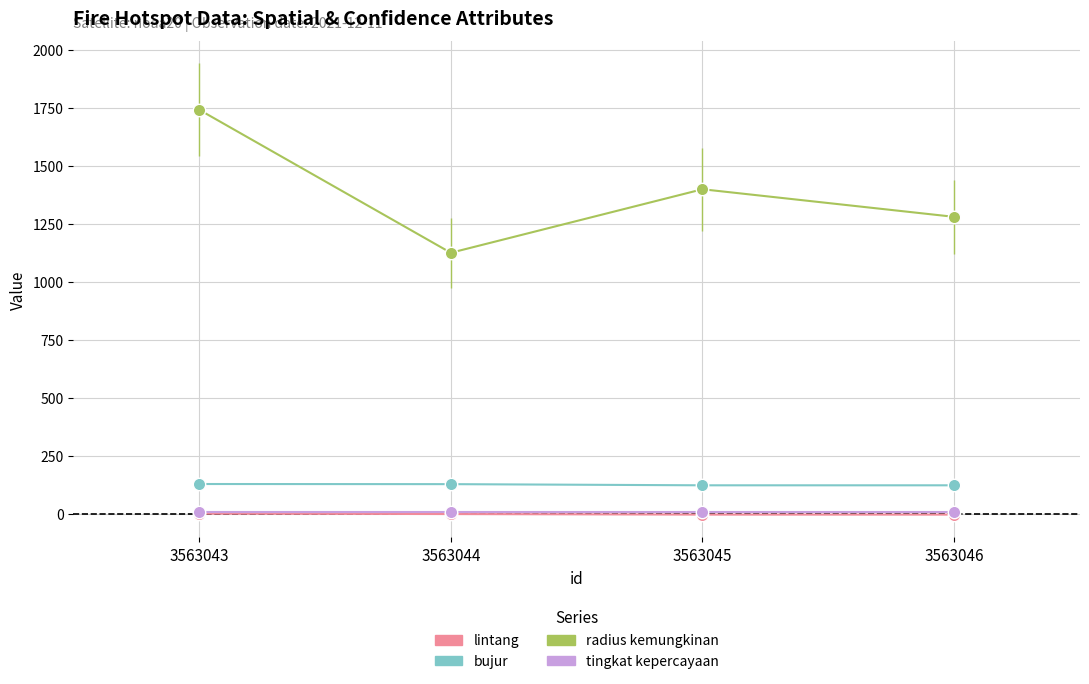

Which series has the widest spread of values?

radius kemungkinan